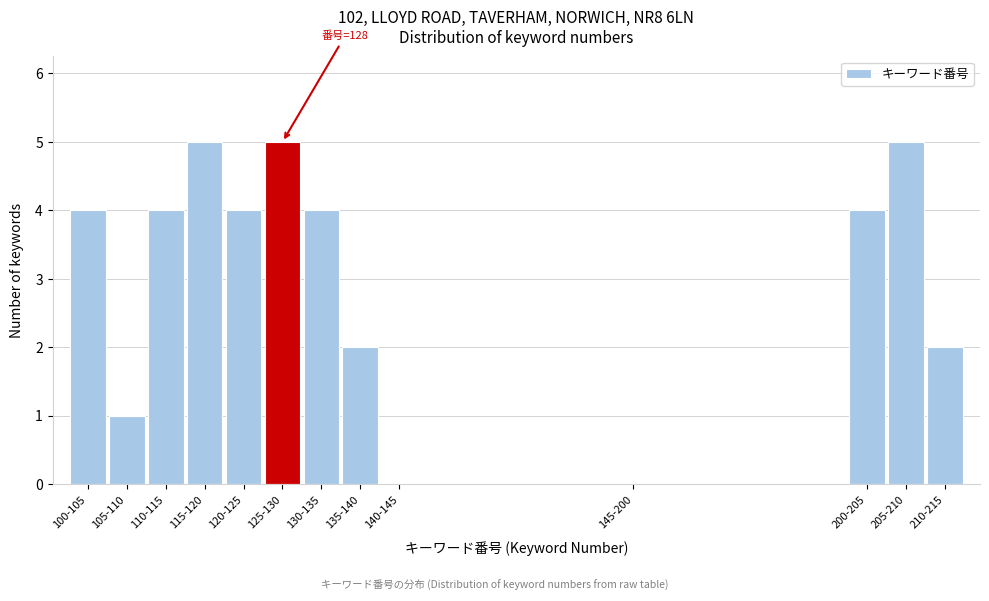

Reading left to right, list all the values displayed in this chart.

100-105=4	105-110=1	110-115=4	115-120=5	120-125=4	125-130=5	130-135=4	135-140=2	140-145=0	145-200=0	200-205=4	205-210=5	210-215=2